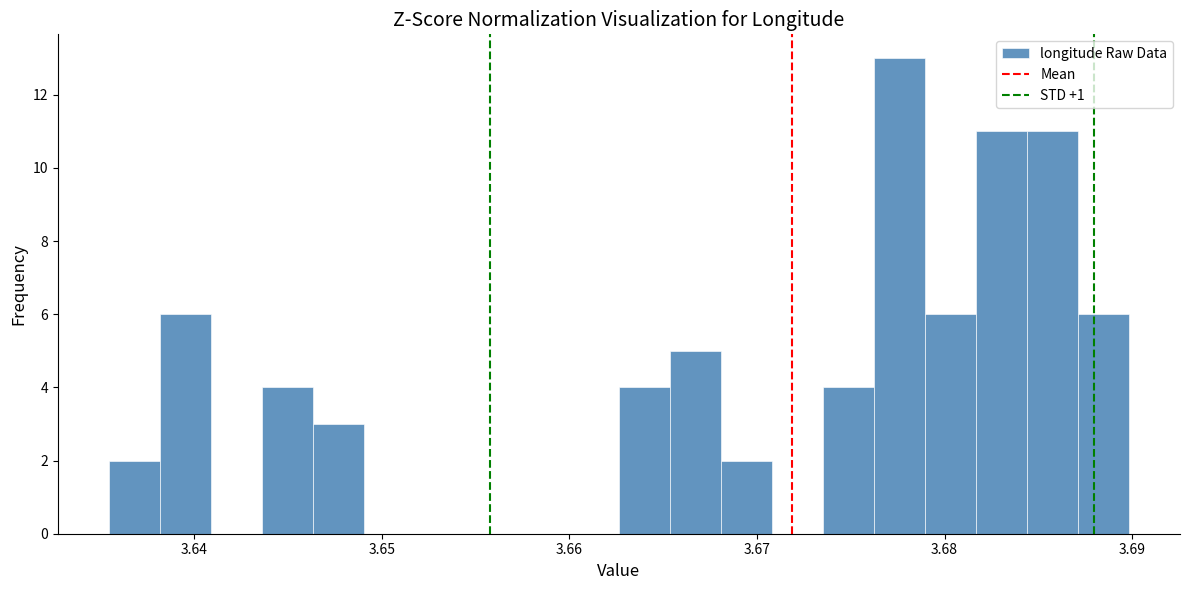

Around what value on the x-axis is the tallest bar? Give the approximate position of its centre, as read against the axis.

3.678